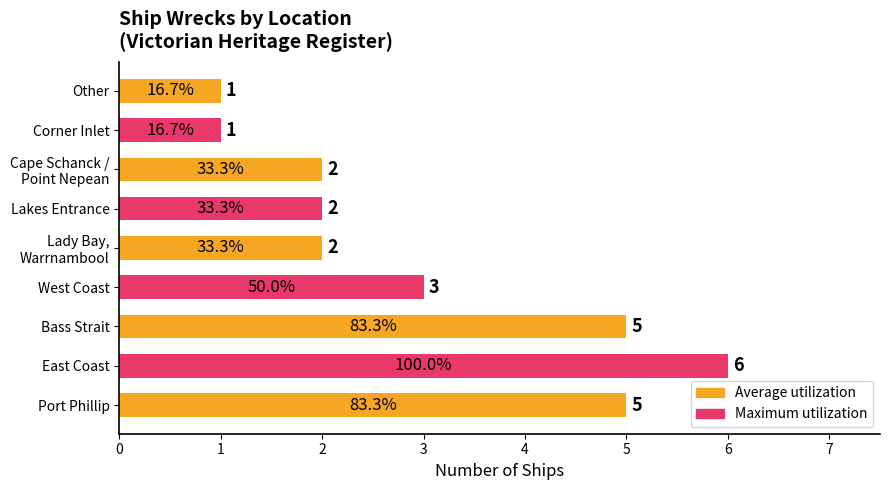

Reading bottom to top, list all the values displayed in this chart.

5	6	5	3	2	2	2	1	1